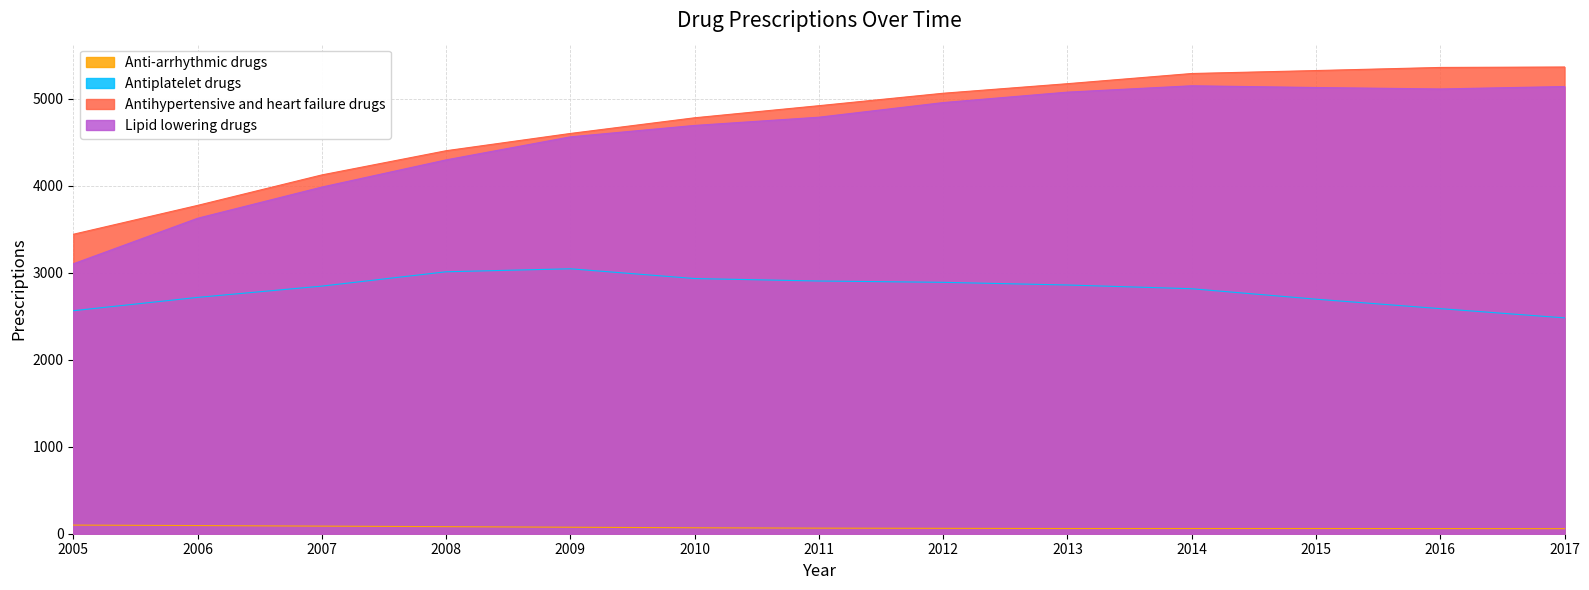

At how many categories does at least one series exceed 1289?

13